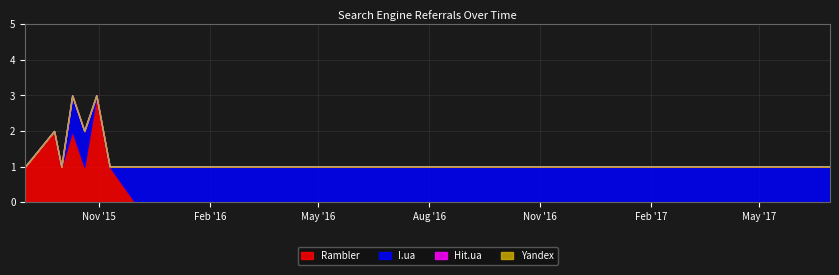

Which category has the lowest value in the Yandex series?

2015-09-01